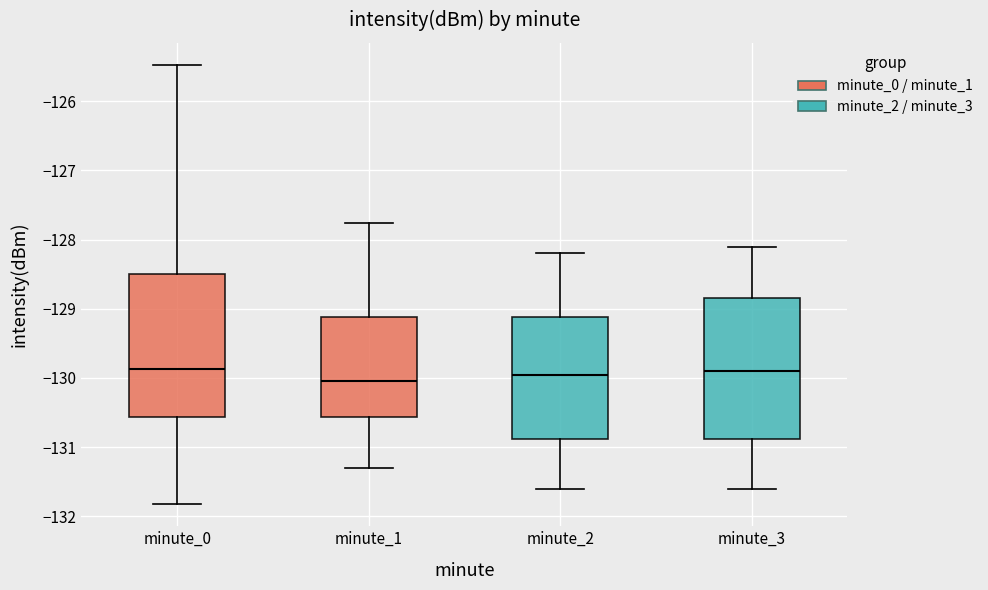

Where does the upper whisker of the box for minute_3 end on the y-axis? The values are not printed on the chart, so give them approximately, as read against the axis.

-128.1